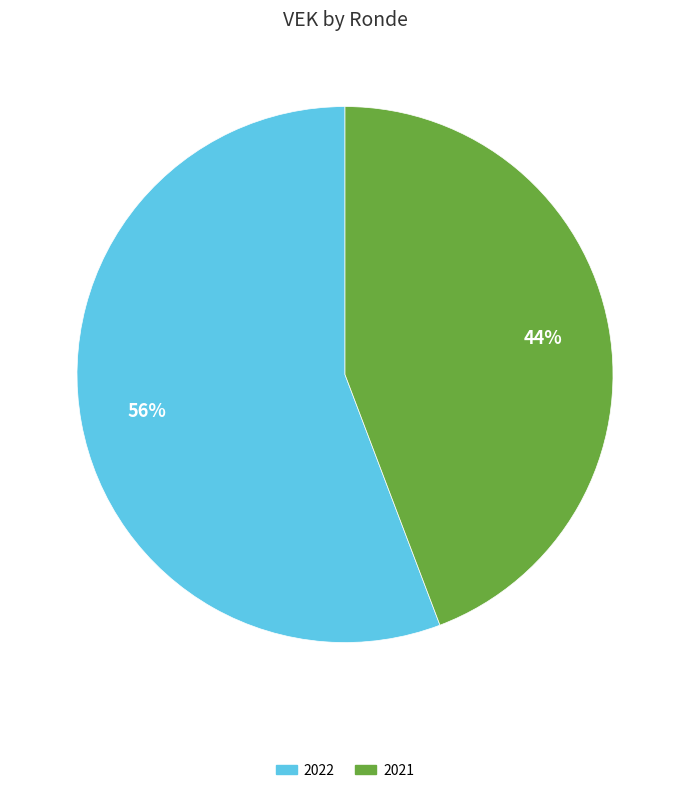

To the nearest percent, what is the difference between the largest and smallest slice percentages?

12%